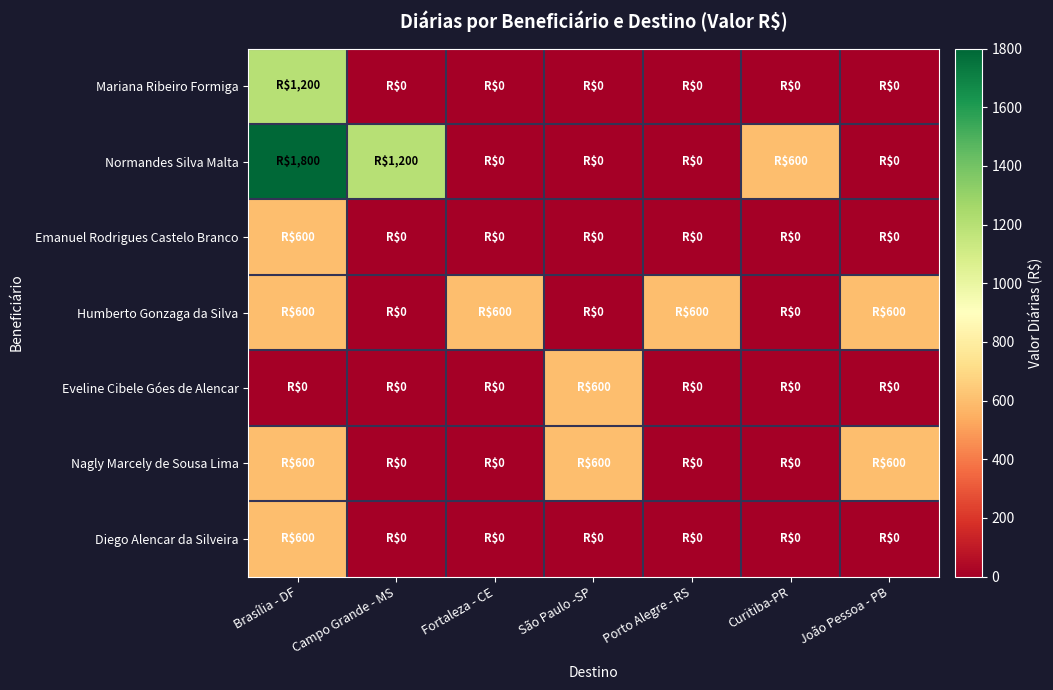

How many distinct data groups are displayed?

7